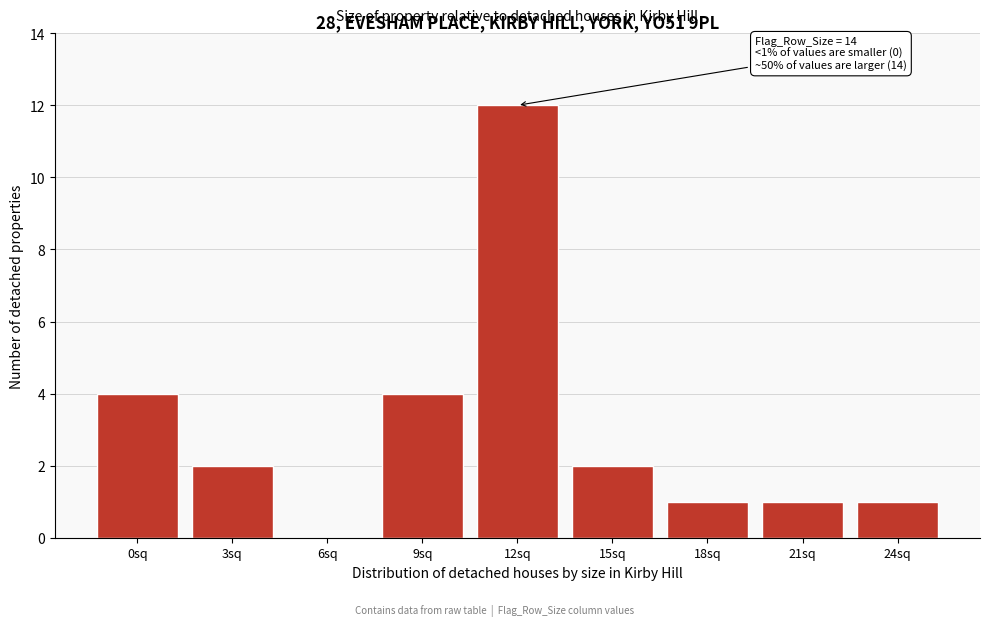

Reading right to left, extract all data points from this chart.

24sq=1	21sq=1	18sq=1	15sq=2	12sq=12	9sq=4	6sq=0	3sq=2	0sq=4